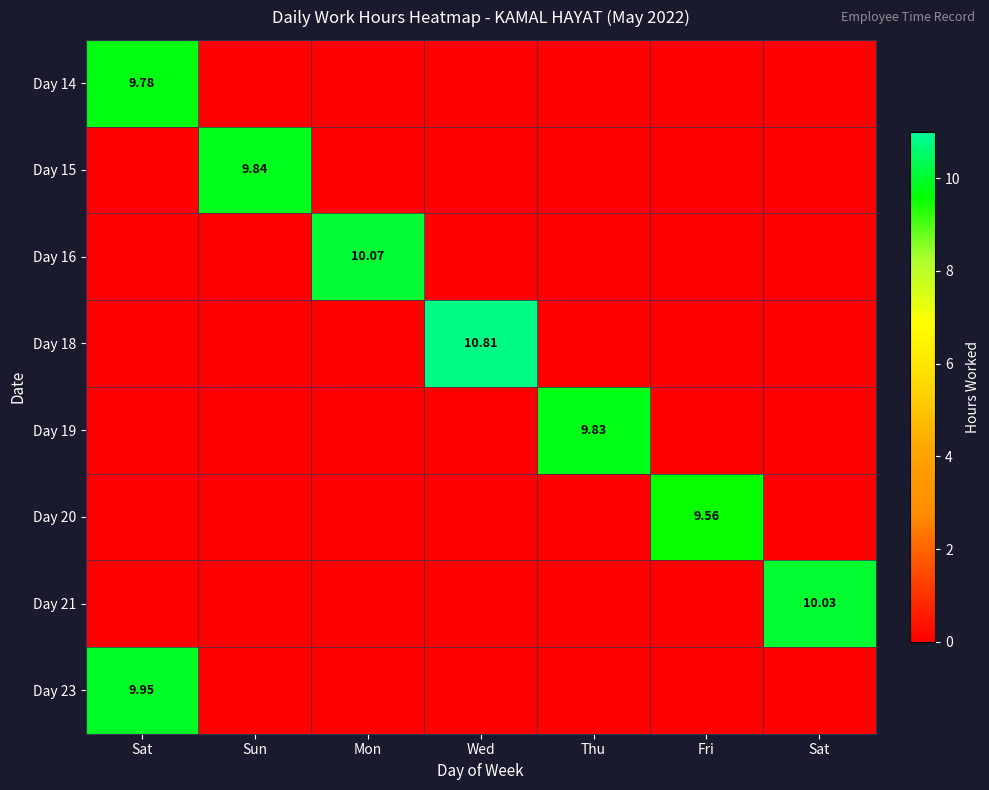

At how many categories does at least one series exceed 10?

3